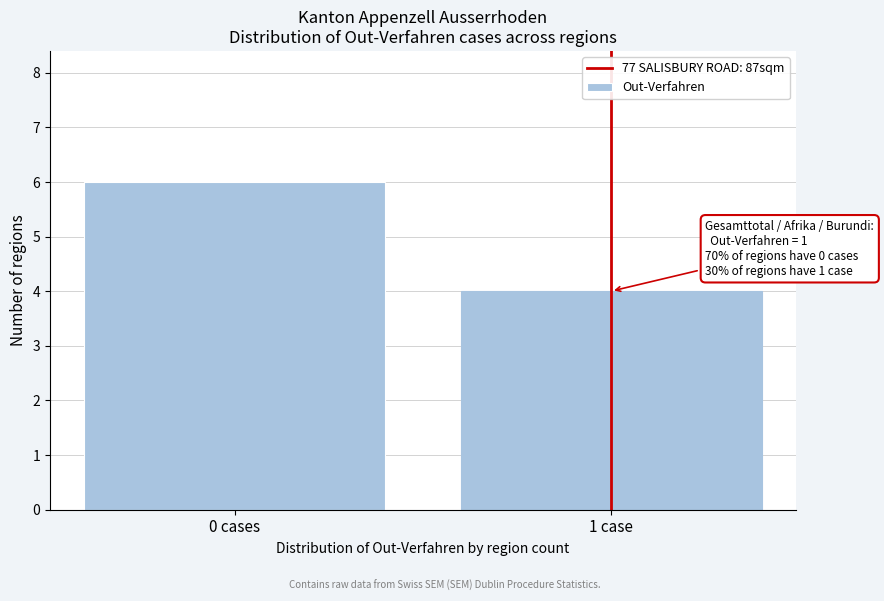

Reading right to left, list all the values displayed in this chart.

4	6